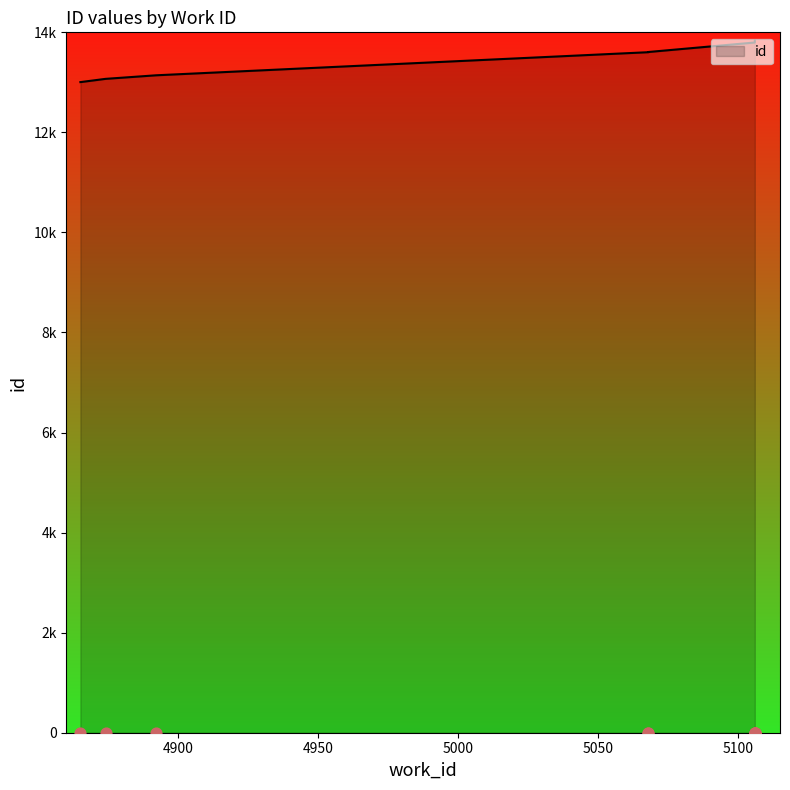

What is the change in value from 4865 to 5106?

+792